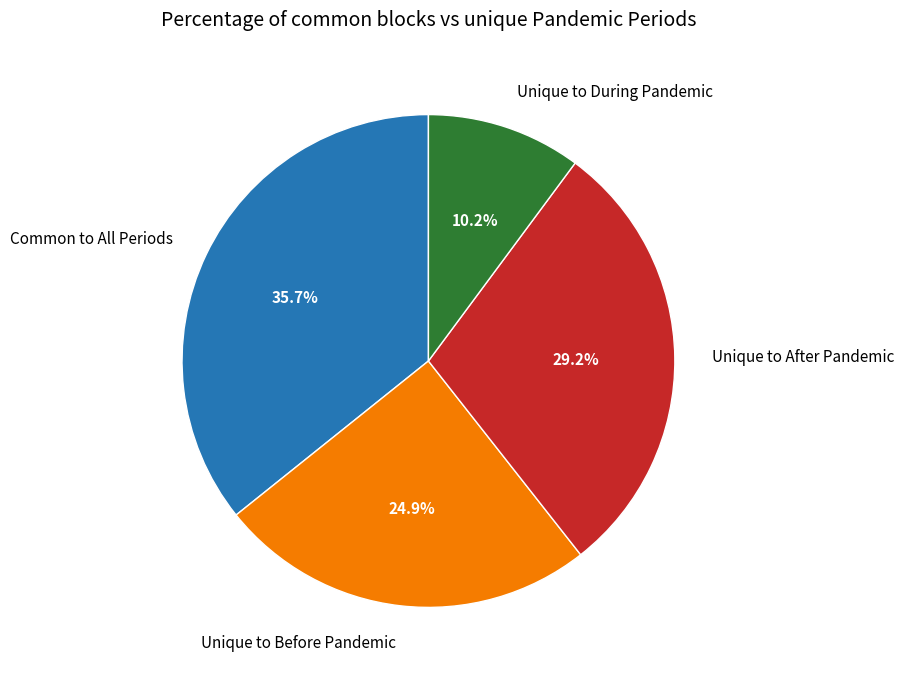

Which slice is the largest?

Common to All Periods